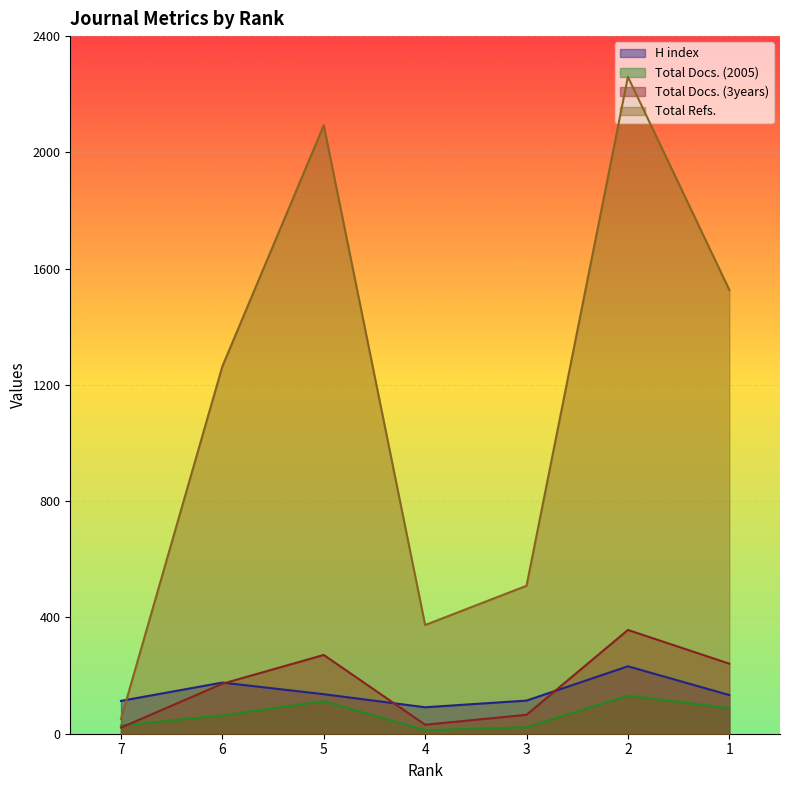

How many interior local valleys does the Total Refs. series have?

1